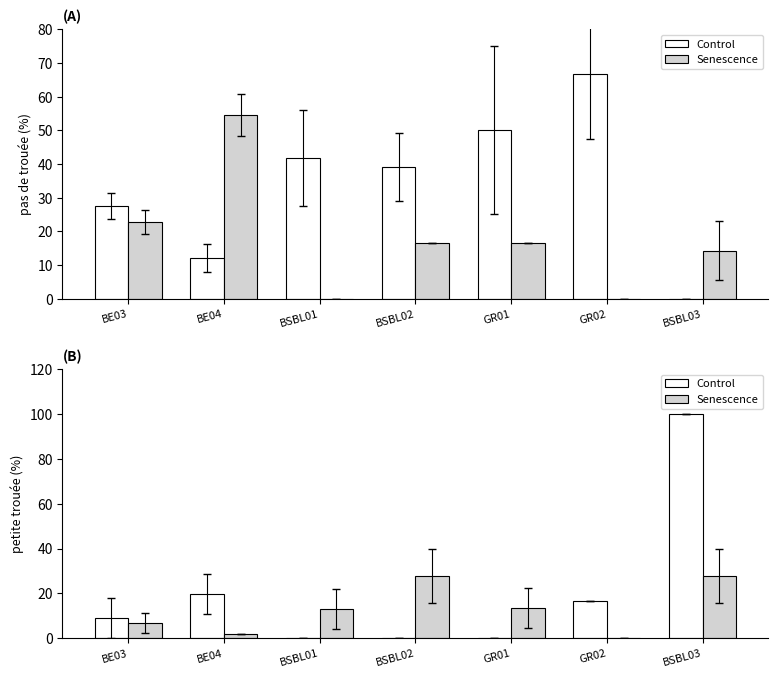

What are all the series names shown in the legend?

Control, Senescence